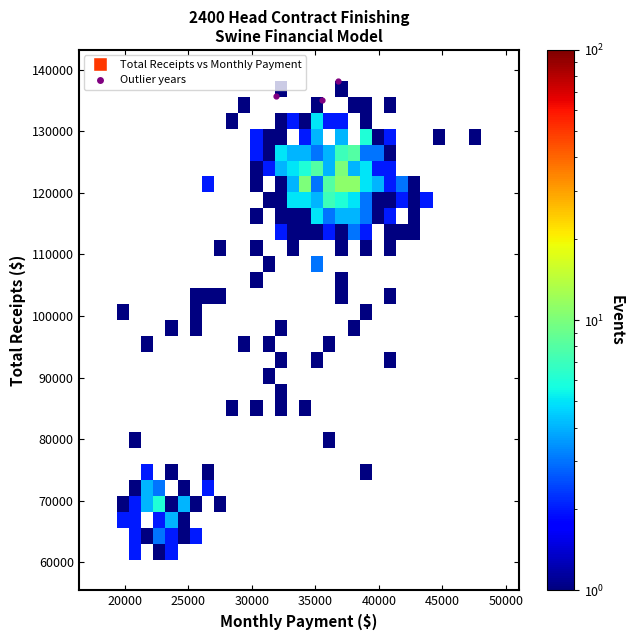

What is the average Y value?

136296.7